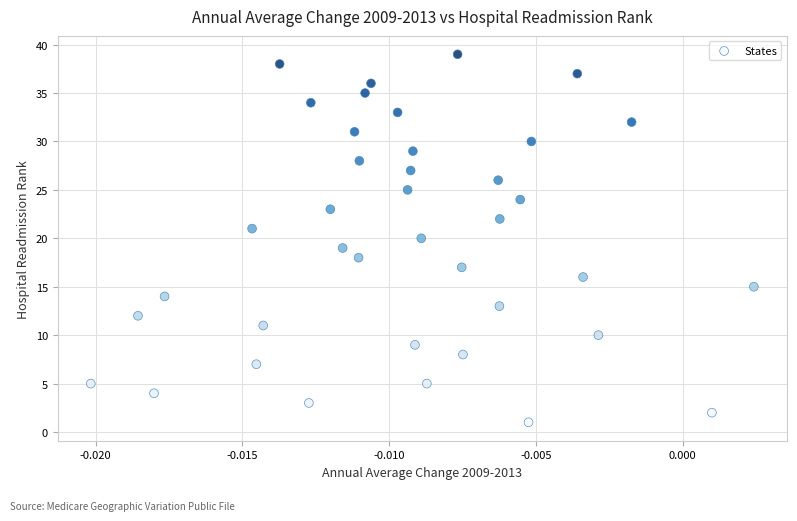

What is the range of Y values (max minus min)?

38